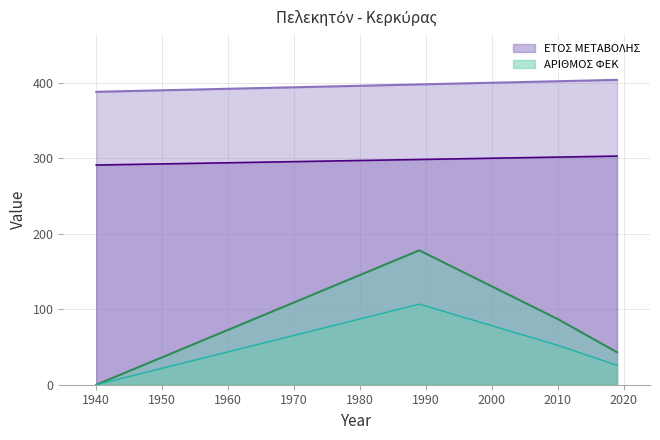

What is the highest value of the ΑΡΙΘΜΟΣ ΦΕΚ series?

106.8